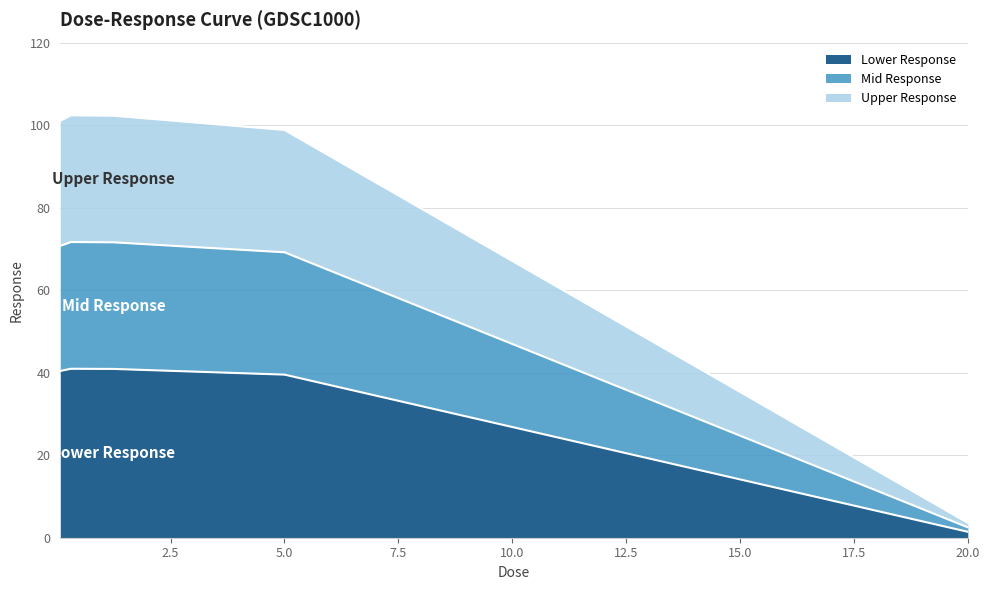

How many lines are shown in the chart?

3